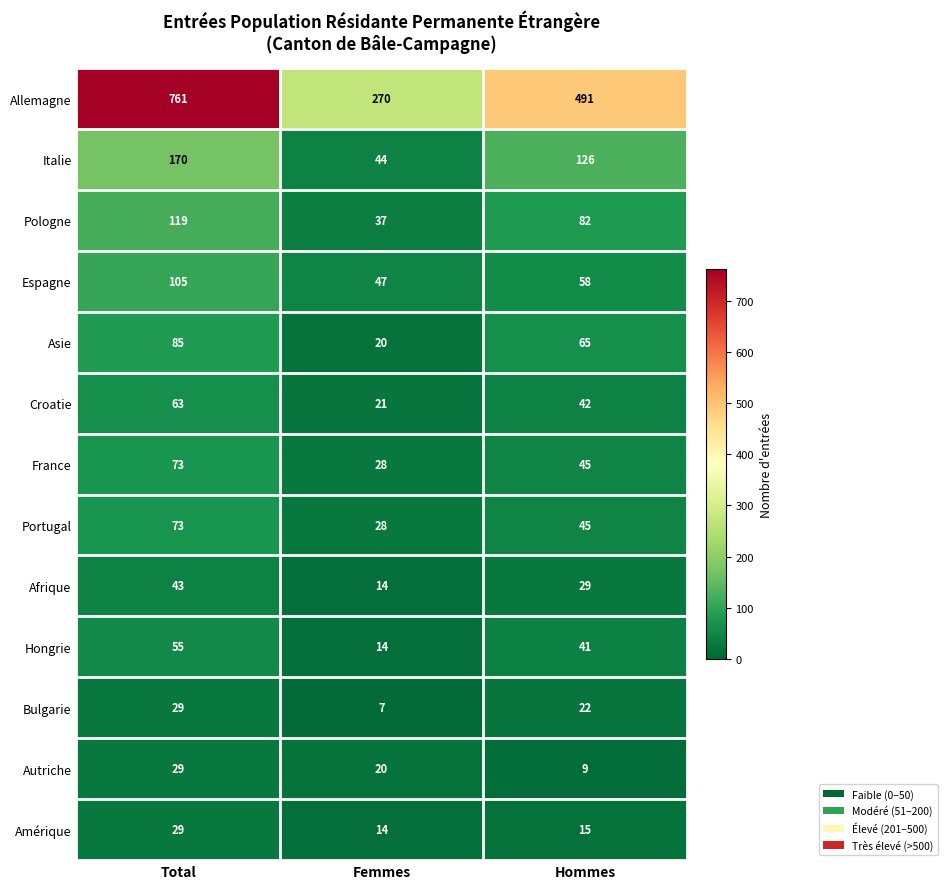

At which category is the sum across all series the highest?

Total